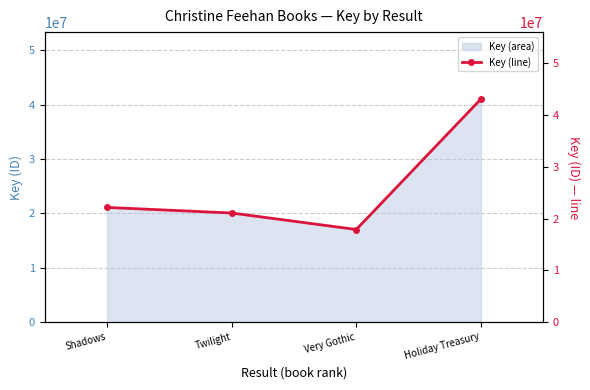

Between Holiday Treasury and Very Gothic, which is larger?

Holiday Treasury